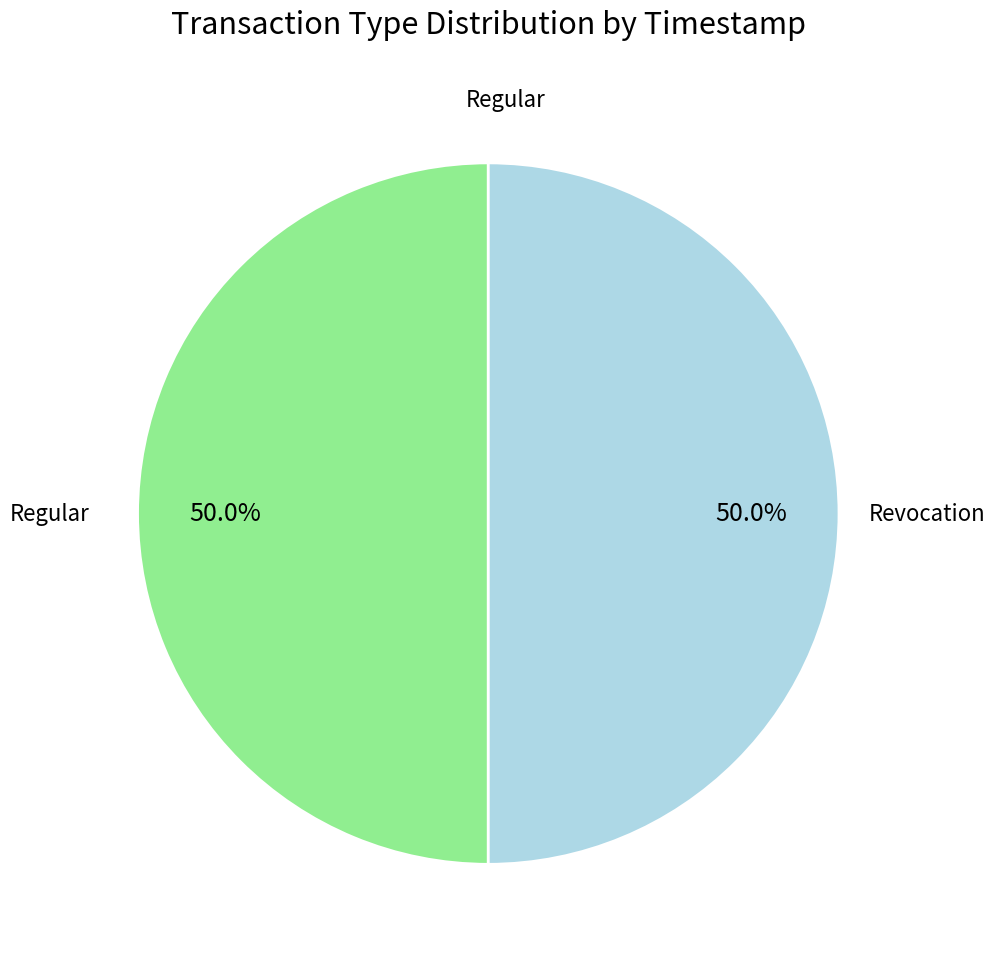

Is the sum of Revocation and Regular greater than half?

Yes